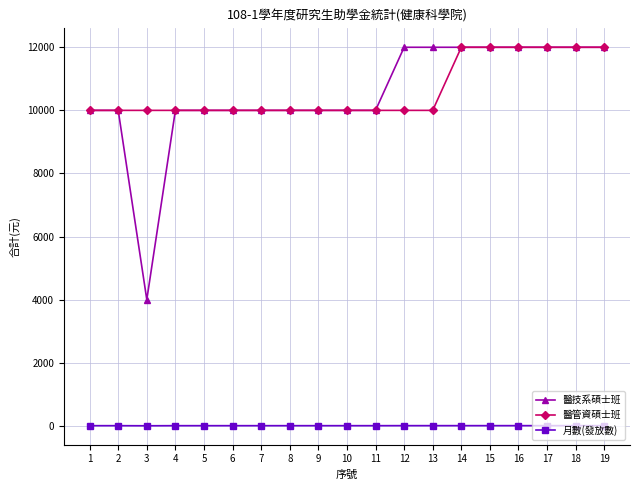

The value of 醫管資碩士班 at 9 is 10000. True or false?

True